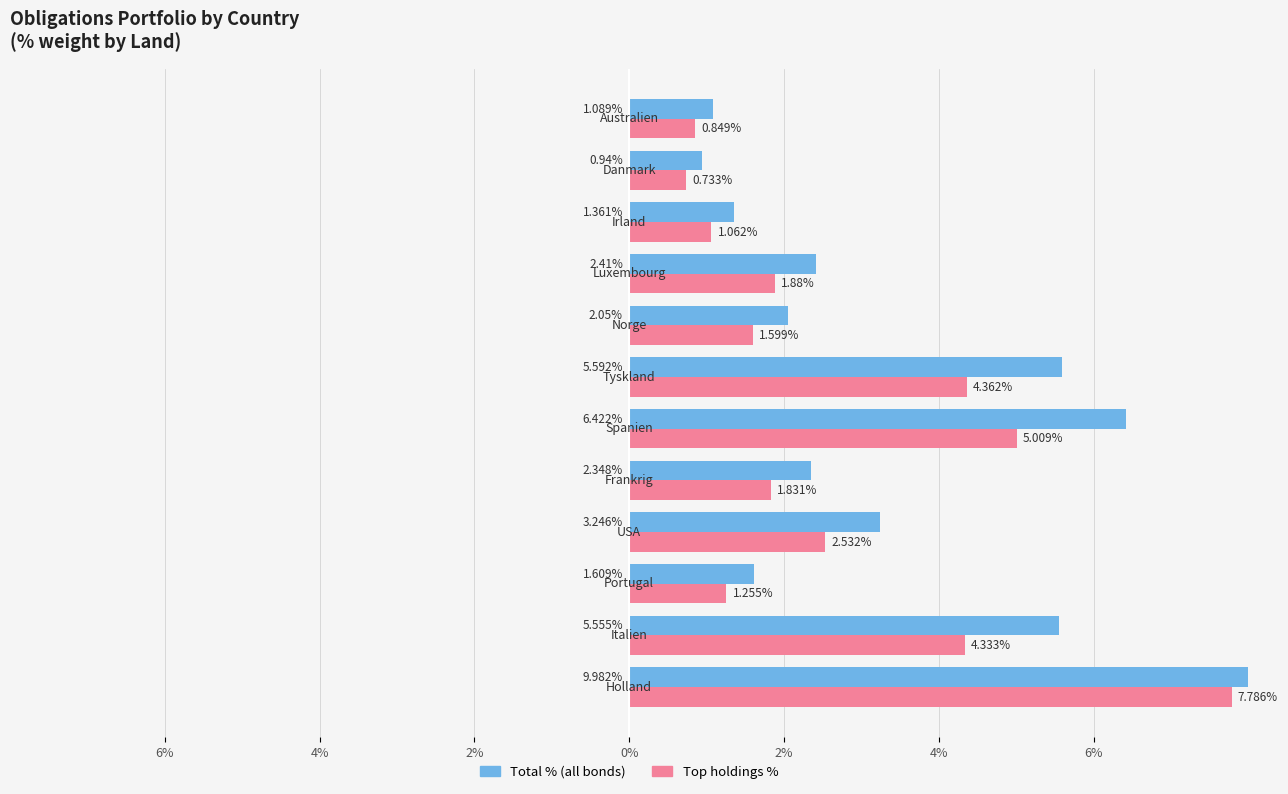

Is it true that Total % (all bonds) equals 5.6 at 4%?

True